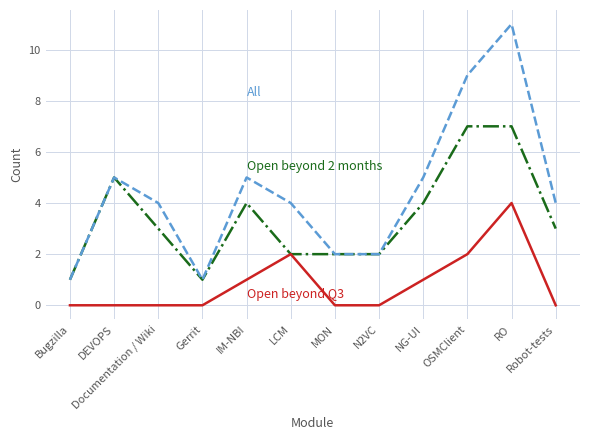

What is the spread (max minus min) of values at IM-NBI?

4